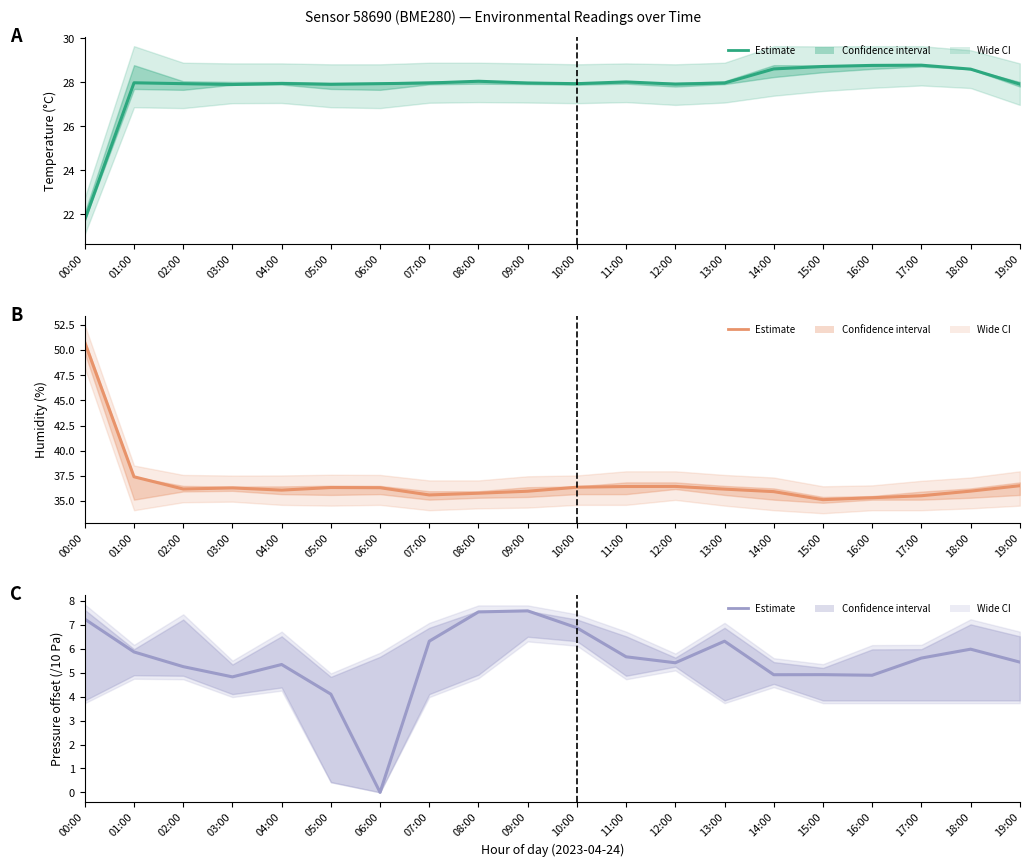

At which category is the sum across all series the highest?

00:00